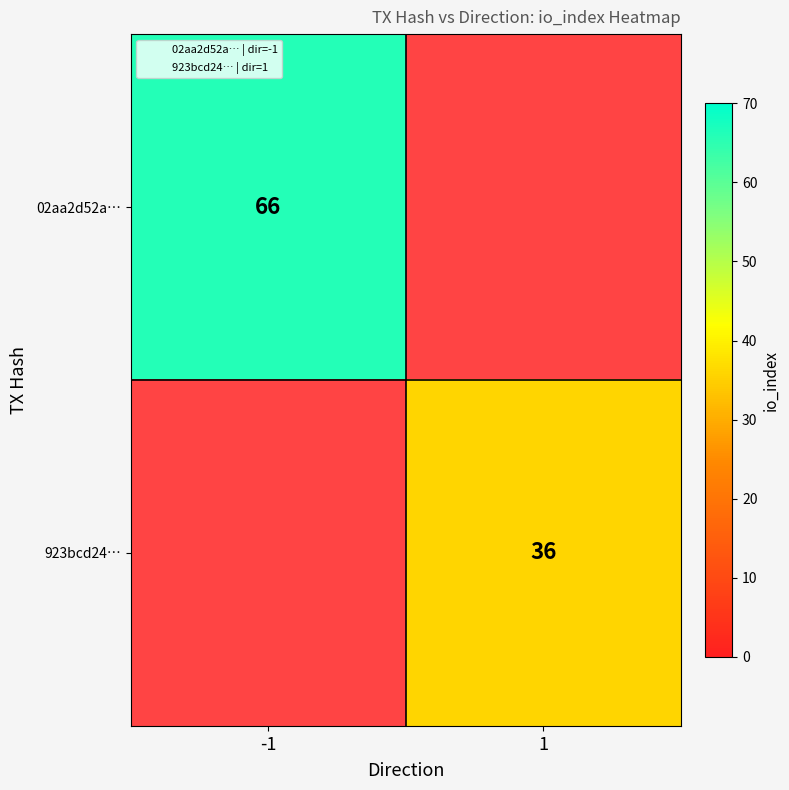

Which series has the widest spread of values?

02aa2d52a…